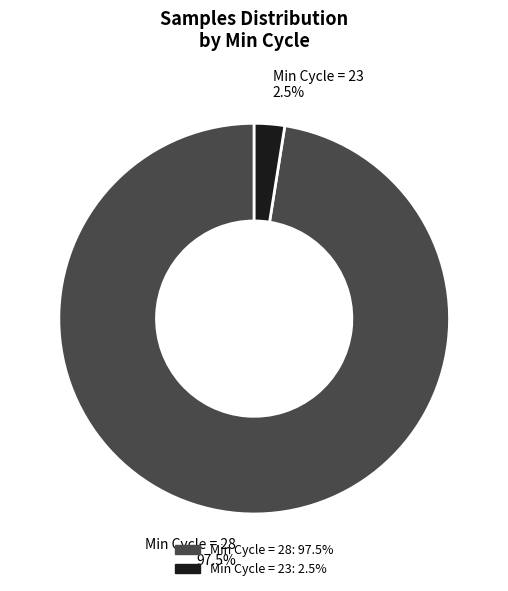

Is there any slice that represents more than half of the pie?

Yes